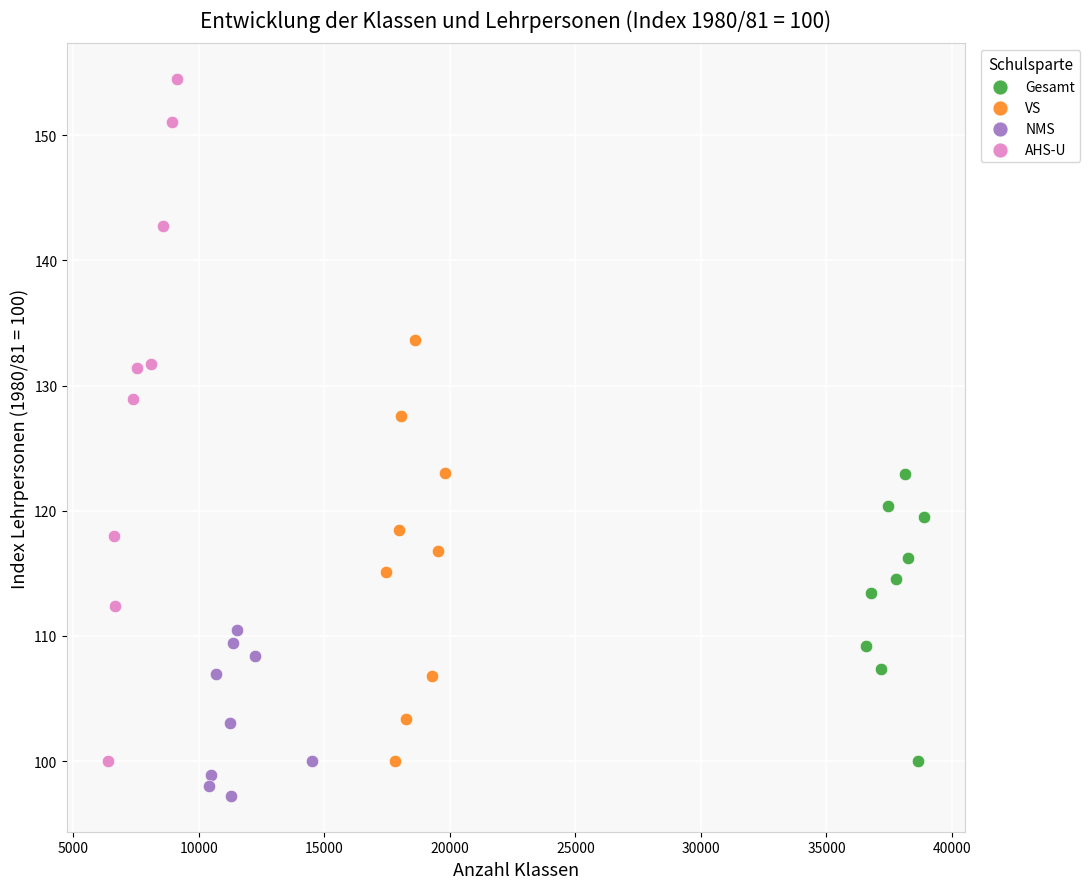

Which series contains the highest Y value?

AHS-U